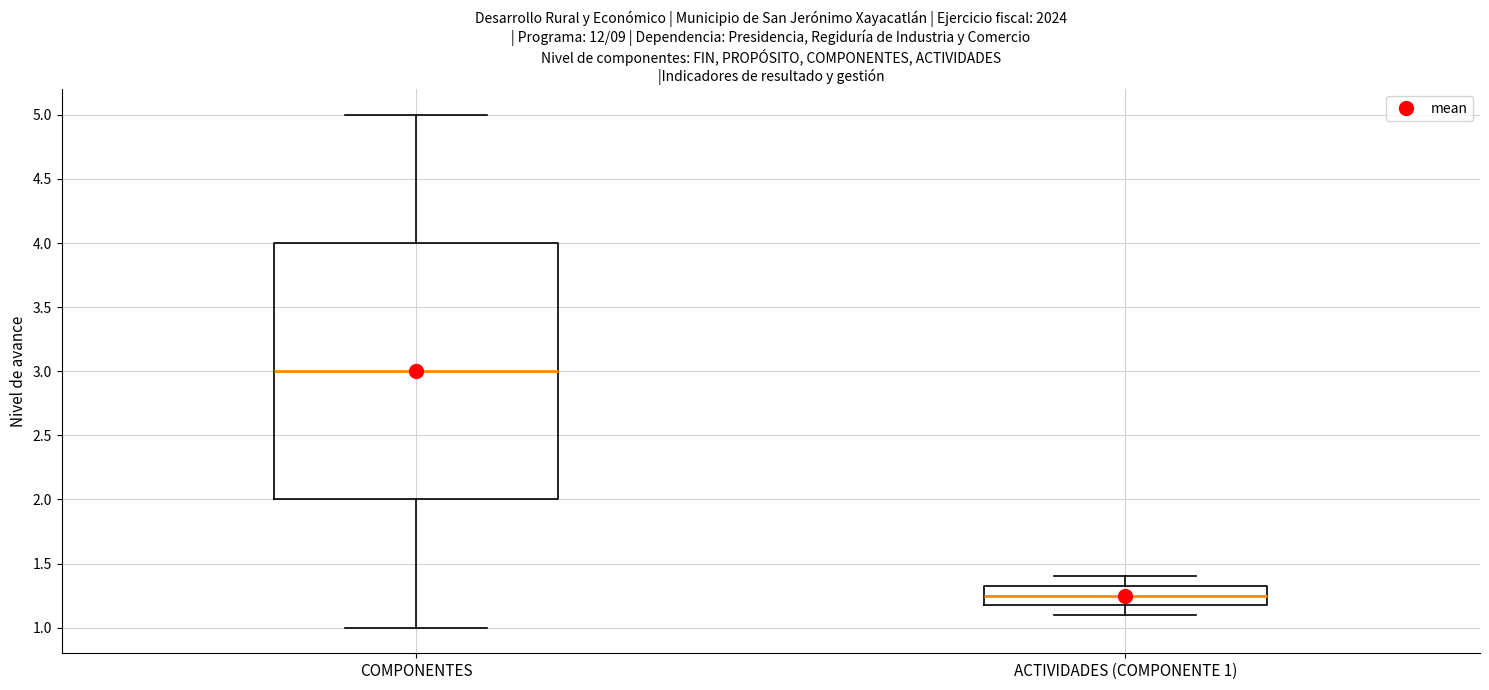

Which box has the highest median line?

COMPONENTES